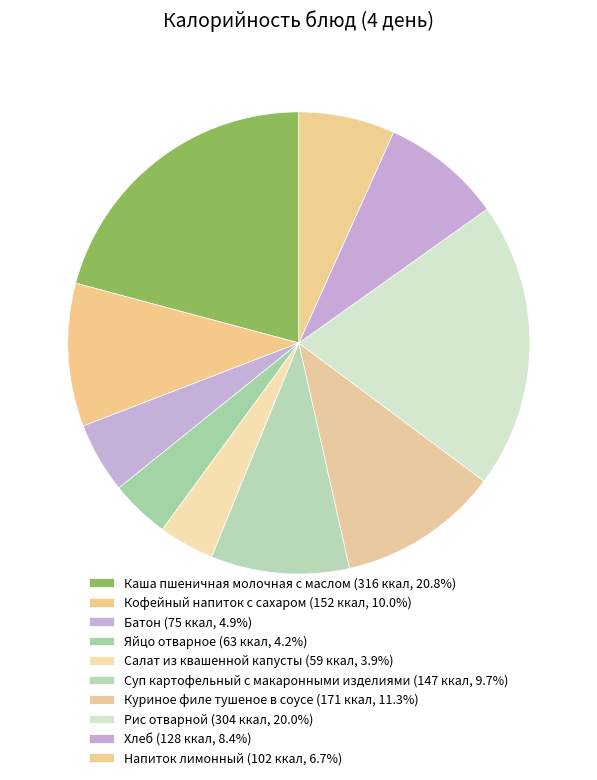

Is it true that Напиток лимонный is 7% of the pie?

True